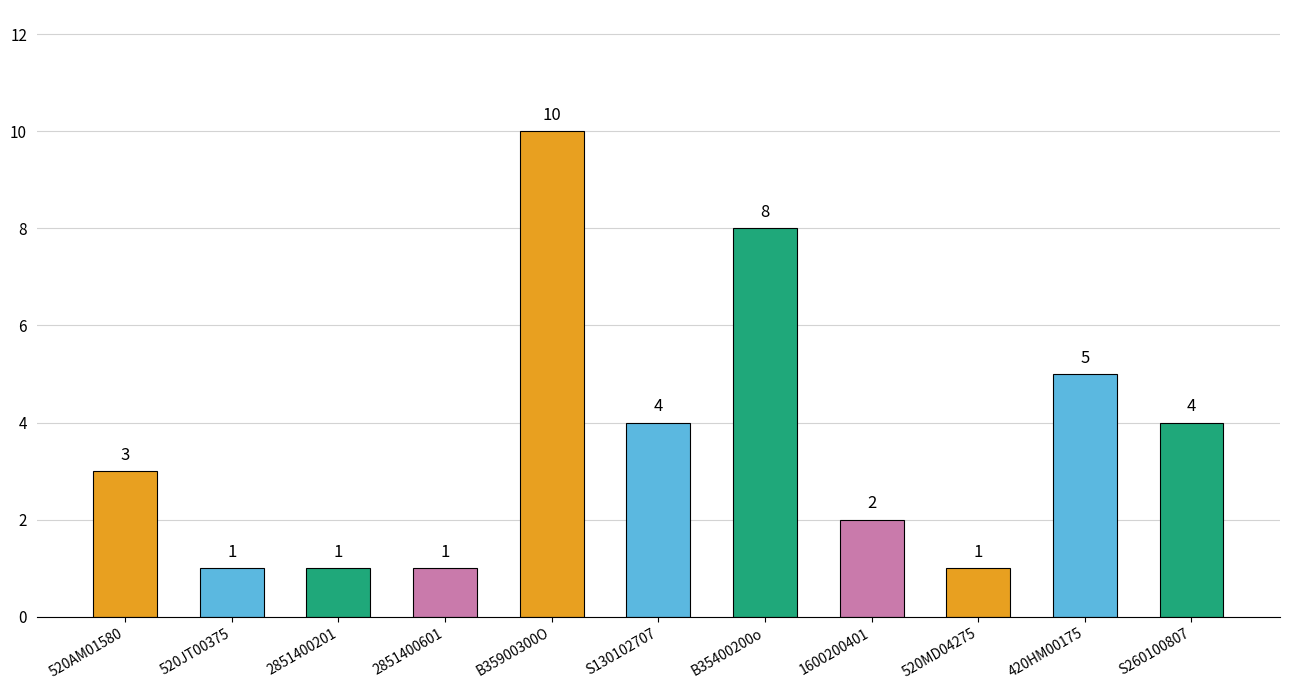

How many data points are less than 3?

5